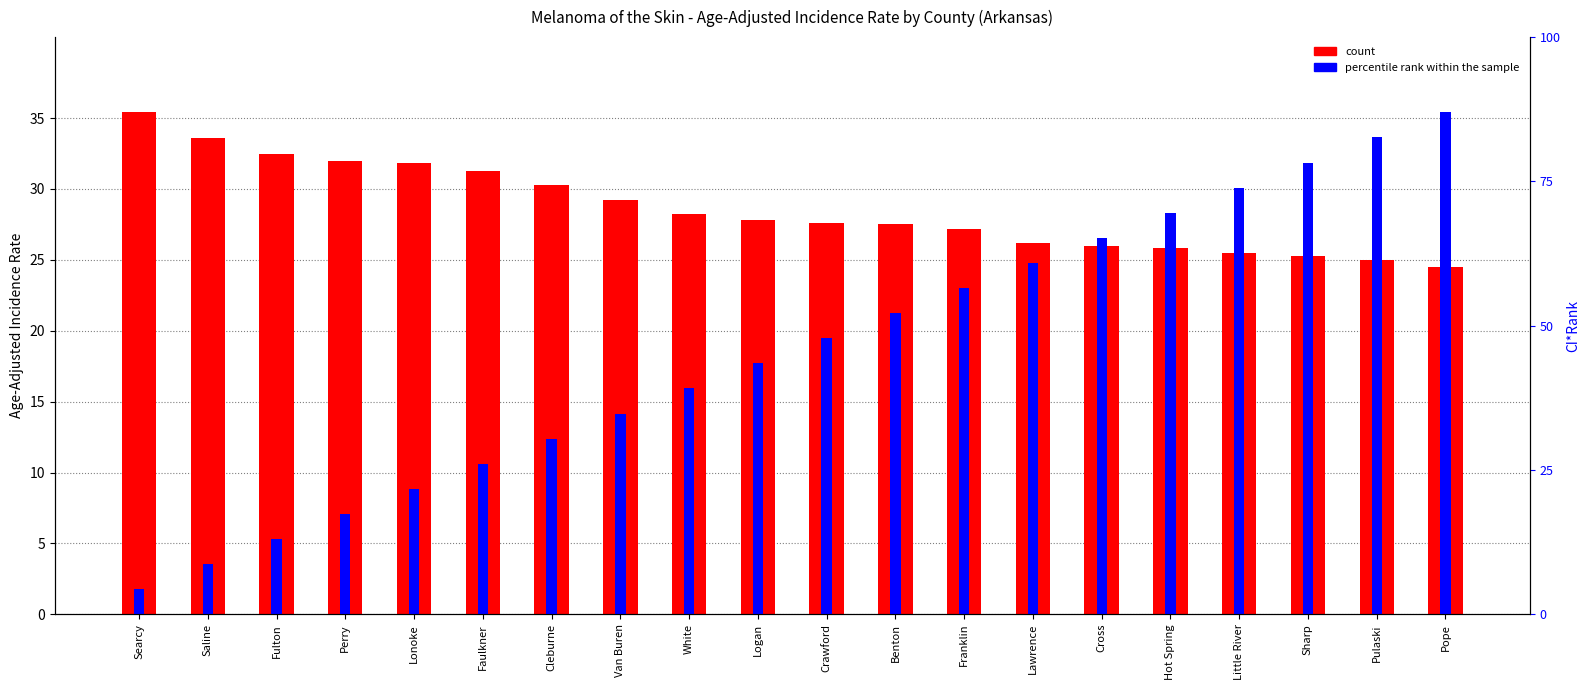

Which has a higher value, Searcy or Lonoke?

Searcy